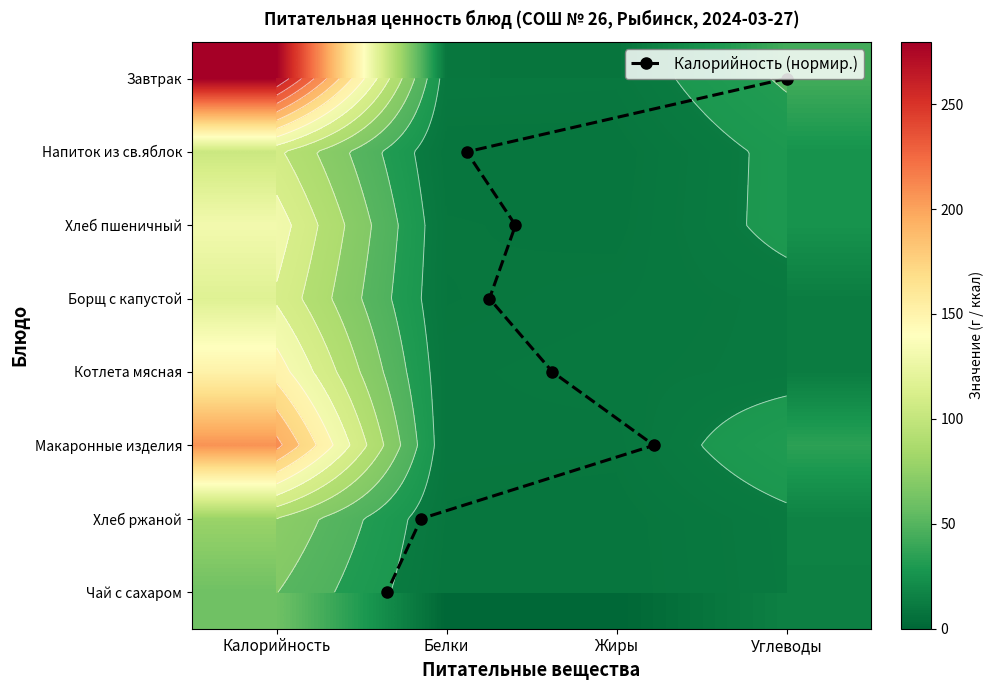

True or false: Хлеб пшеничный has a value of 131.0 at Калорийность.

True